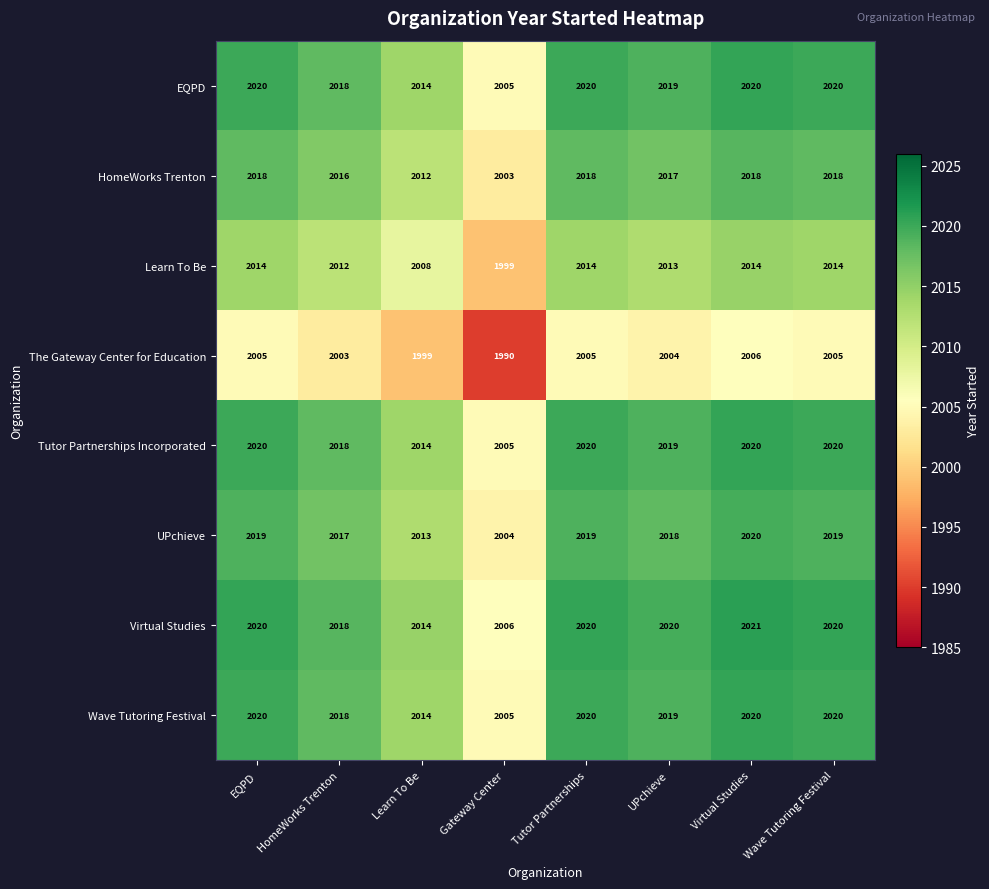

How many series are shown in this chart?

8